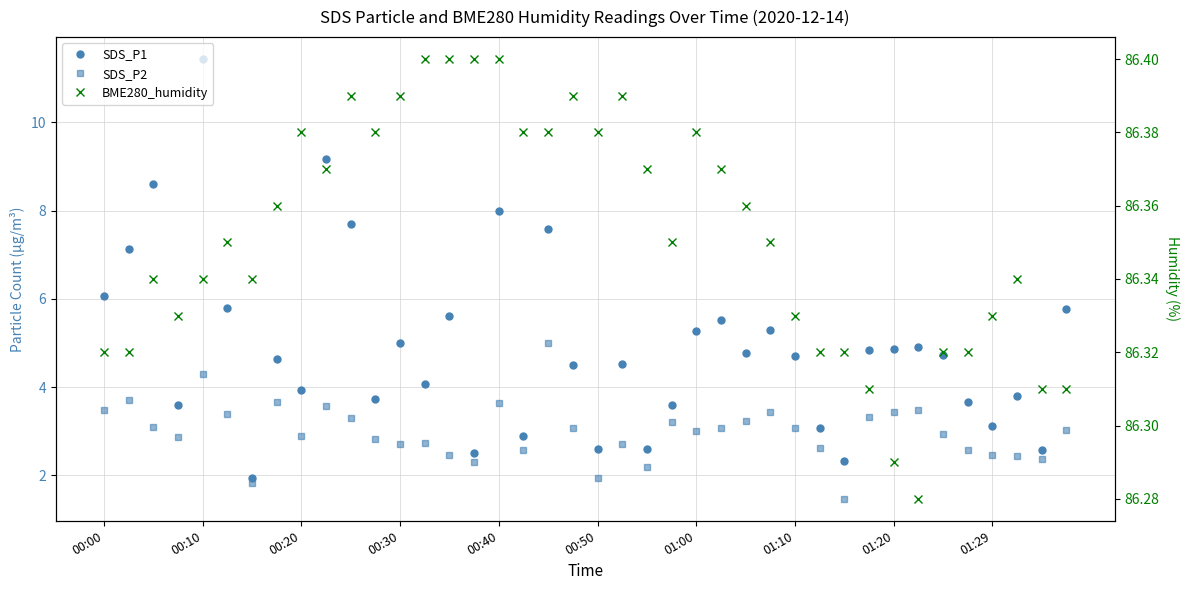

What is the total value across all series at 27?

95.1